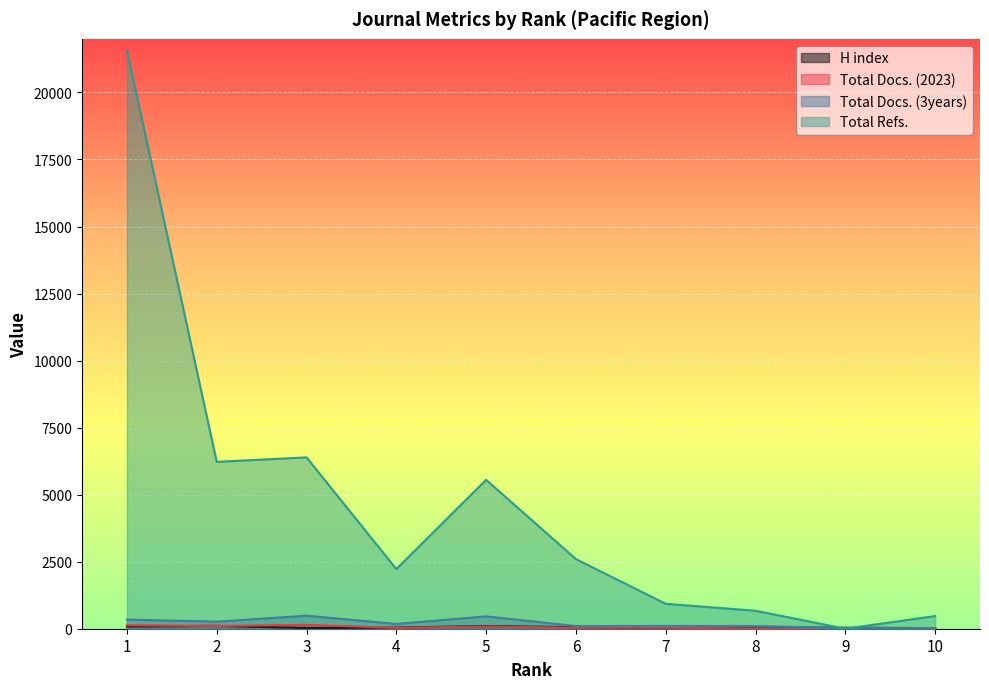

In Total Refs., how many points are higher than both neighbors (excluding endpoints)?

2